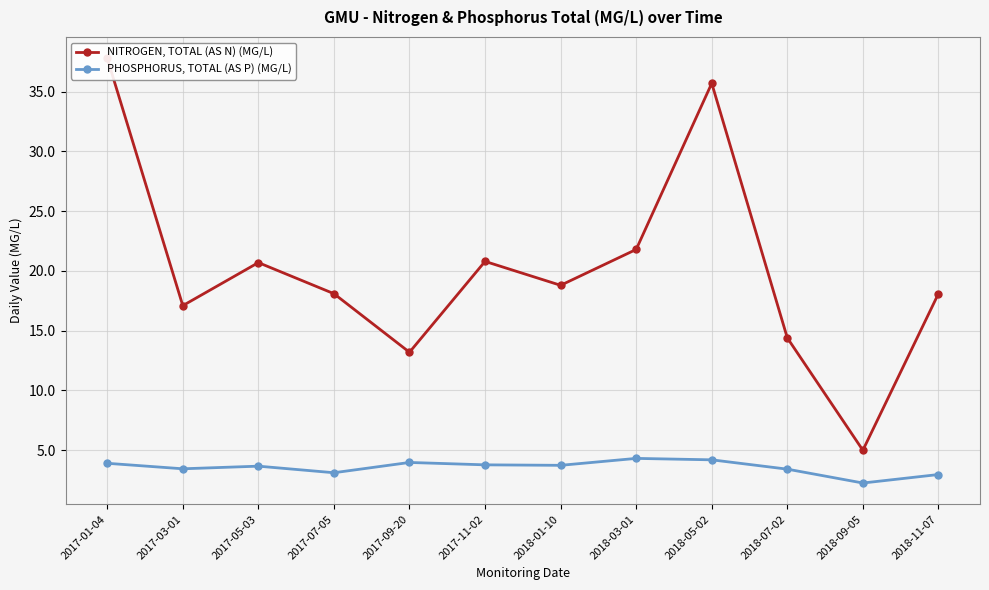

Reading left to right, what are all the values shown in this chart?

NITROGEN, TOTAL (AS N) (MG/L): 37.8	17.1	20.7	18.1	13.2	20.8	18.8	21.8	35.7	14.4	5.0	18.1
PHOSPHORUS, TOTAL (AS P) (MG/L): 3.9	3.5	3.7	3.1	4.0	3.8	3.7	4.3	4.2	3.4	2.3	3.0